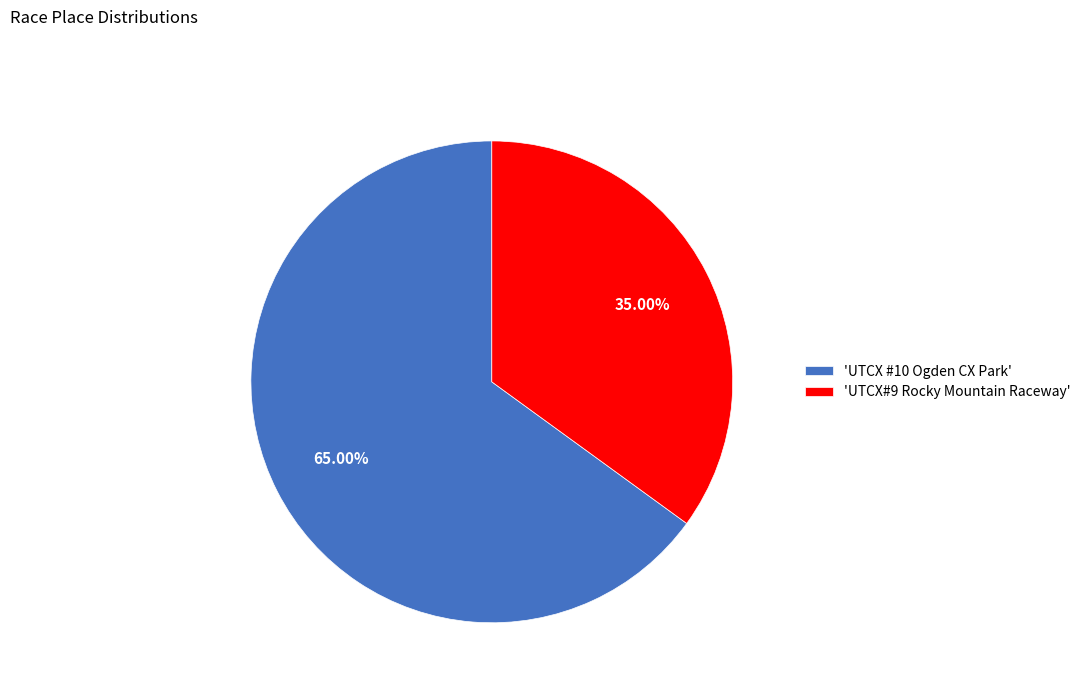

Do 'UTCX#9 Rocky Mountain Raceway' and 'UTCX #10 Ogden CX Park' together represent more than half of the pie?

Yes